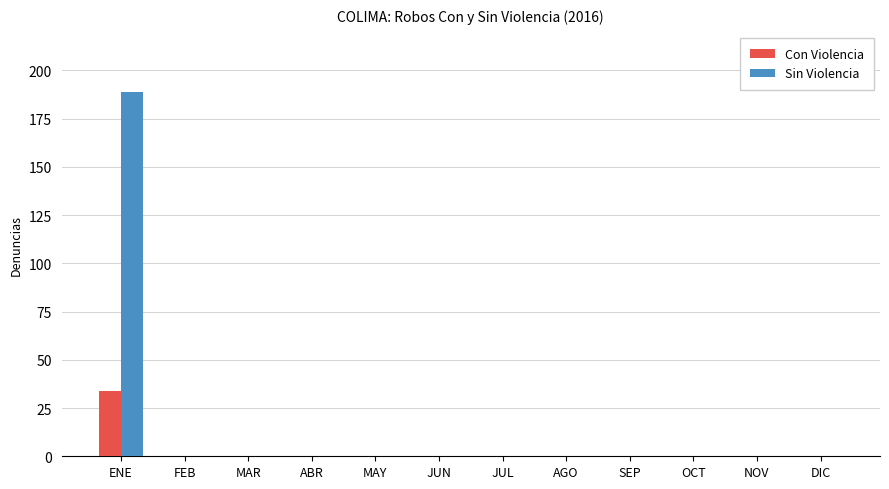

How many categories are shown in the chart?

12